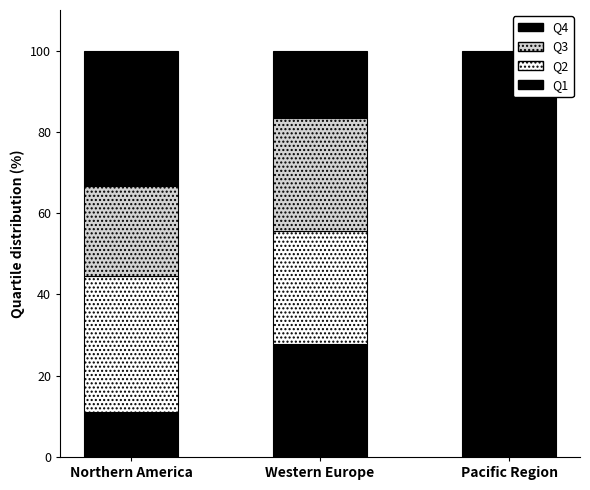

At which label does Q1 first exceed 11?

Northern America